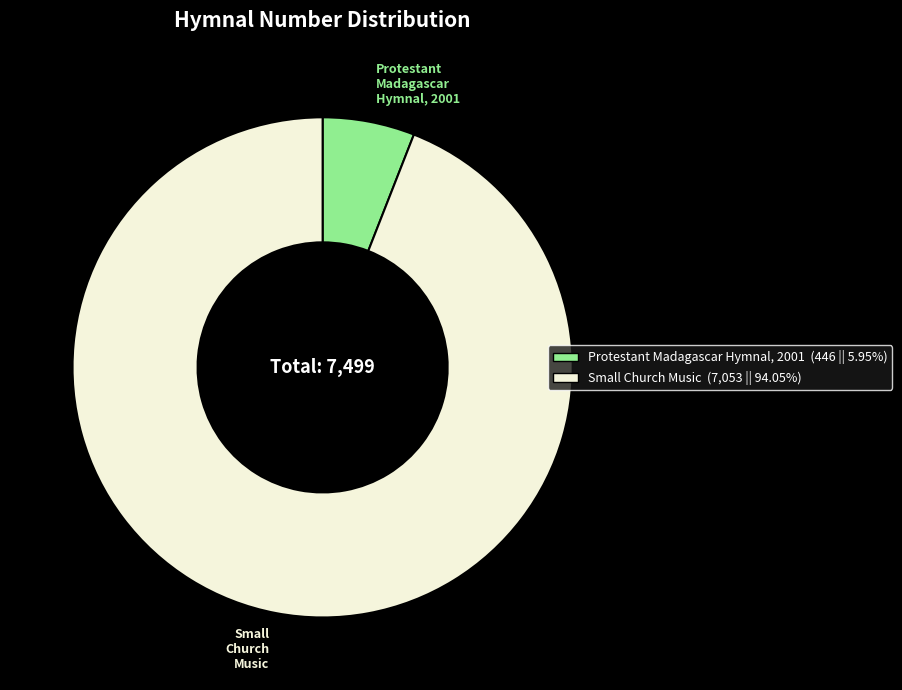

Does any single category account for the majority?

Yes